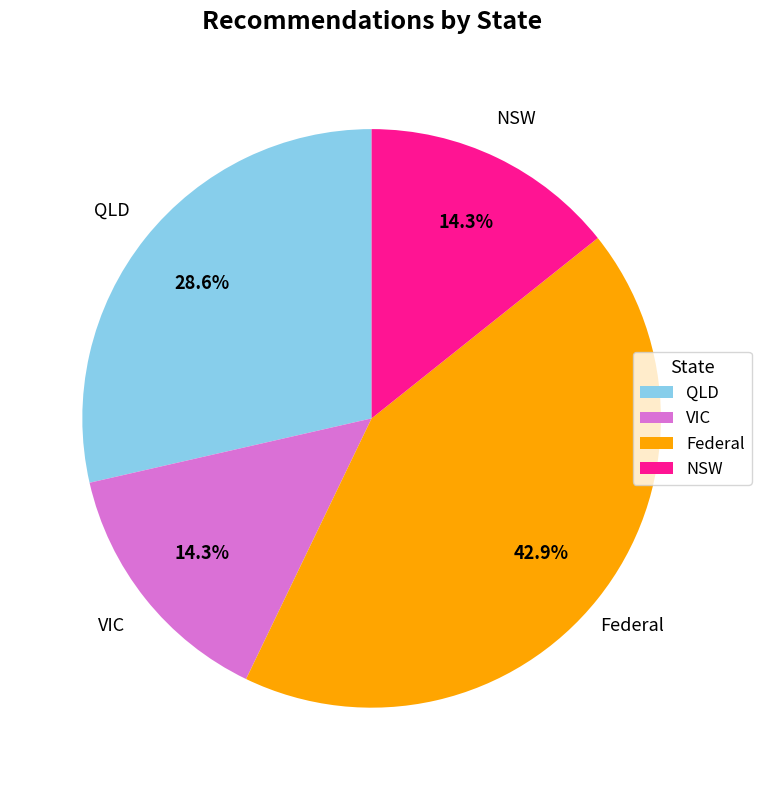

Between Federal and VIC, which is larger?

Federal